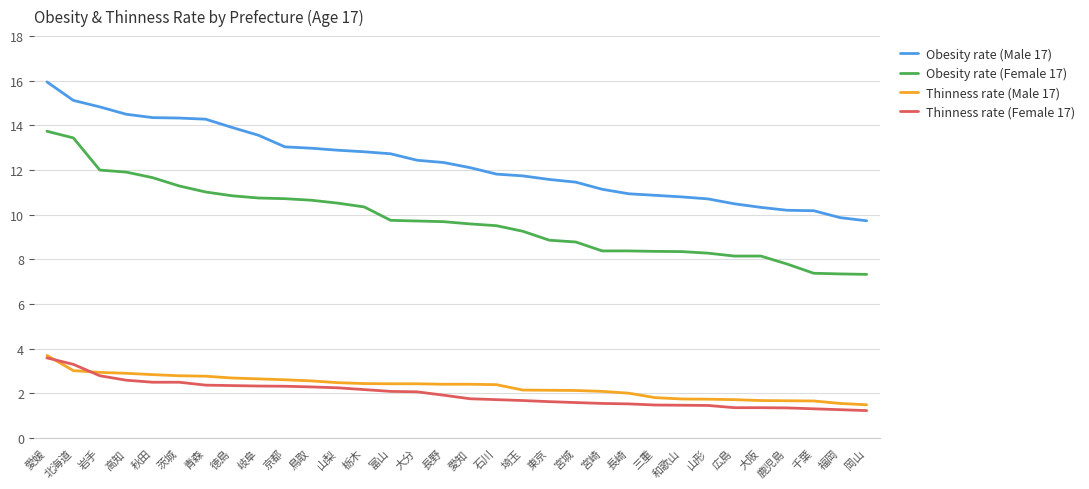

What is the difference between the Thinness rate (Female 17) values at 岐阜 and 宮城?

0.7